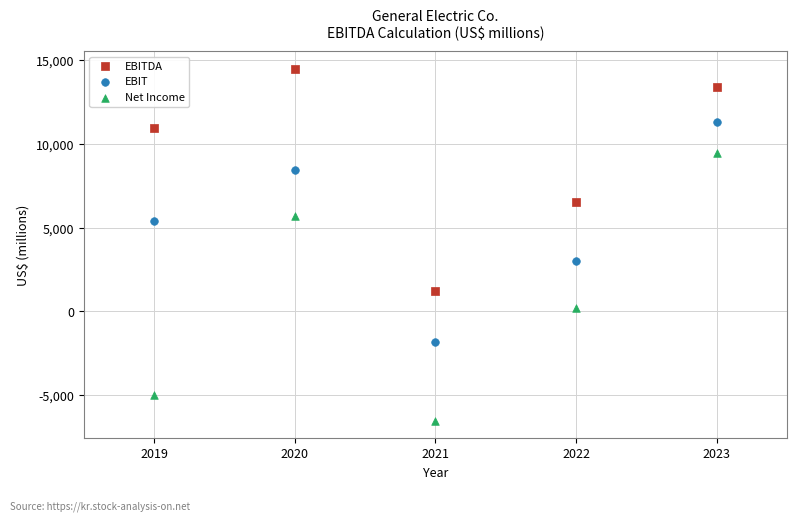

Which series contains the highest Y value?

EBITDA